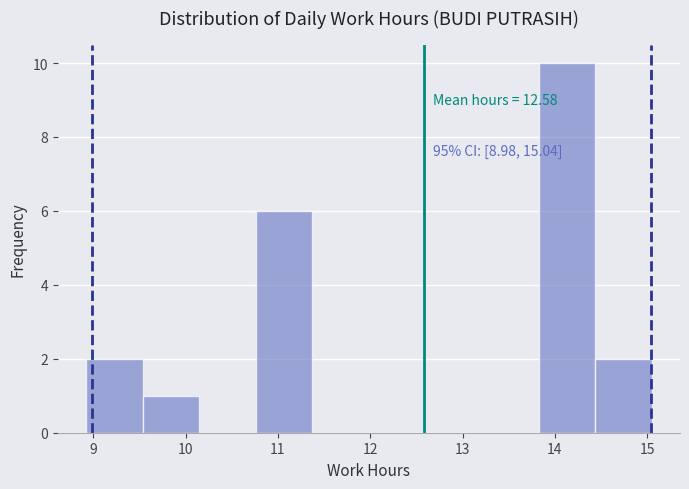

Over which range of the x-axis is the bar tallest?

13.8 to 14.4